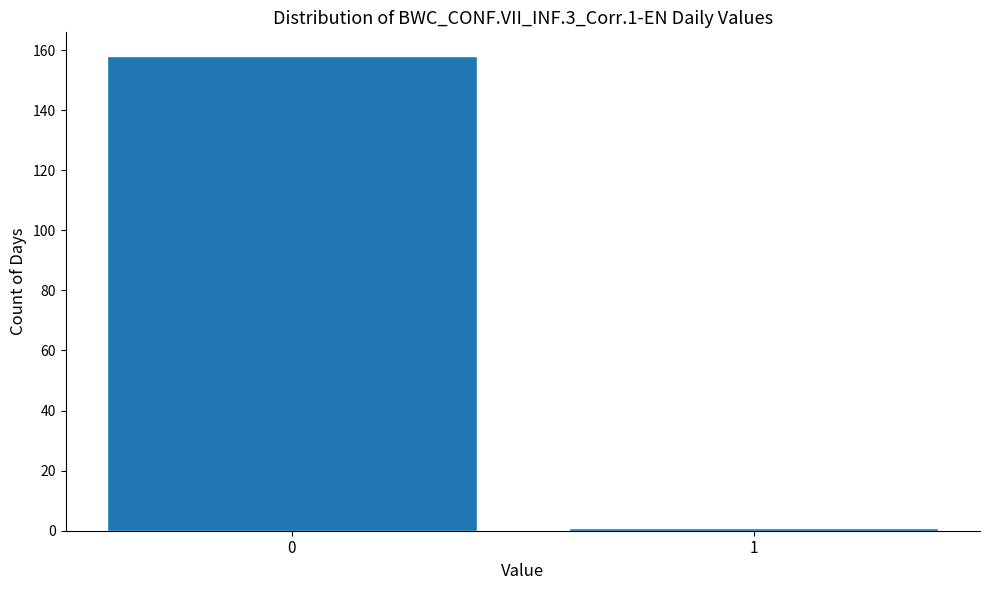

Reading left to right, what are all the values shown in this chart?

0=158	1=1